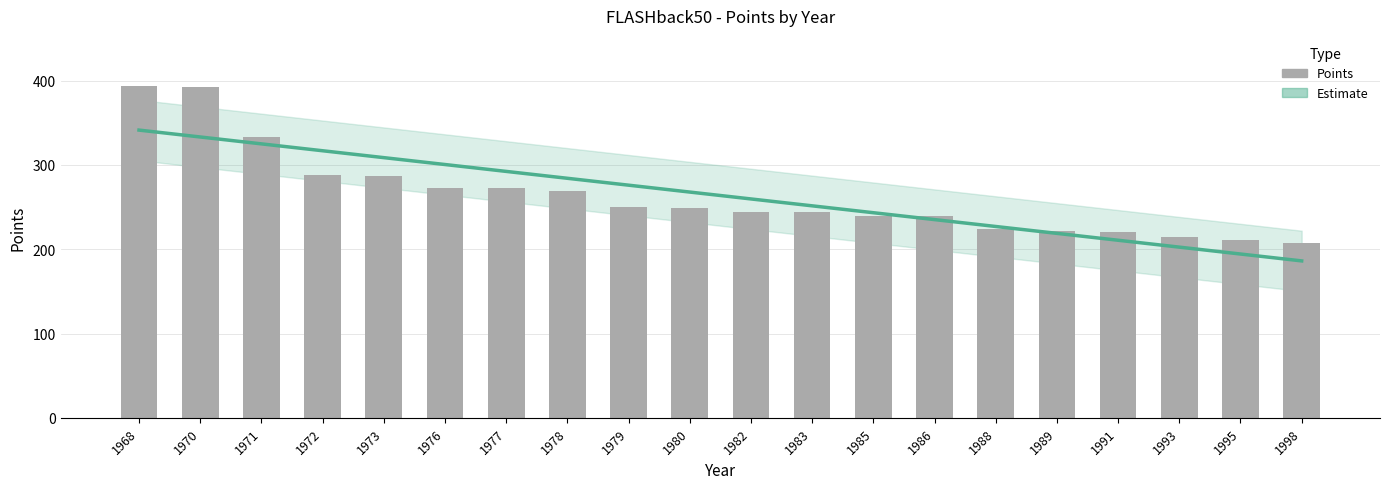

Rank the categories by Estimate value from highest to lowest.

1968, 1970, 1971, 1972, 1973, 1976, 1977, 1978, 1979, 1980, 1982, 1983, 1985, 1986, 1988, 1989, 1991, 1993, 1995, 1998